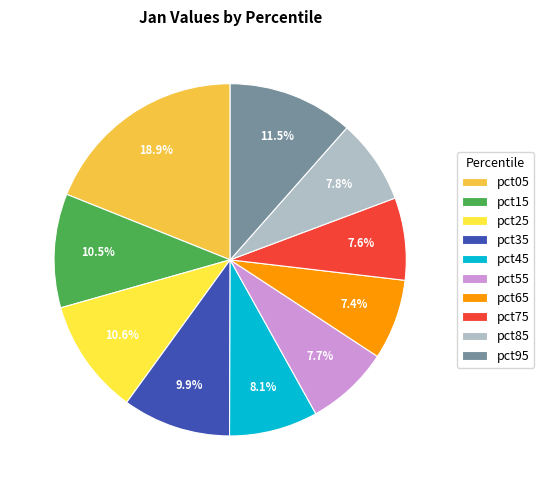

Do pct75 and pct55 together represent more than half of the pie?

No